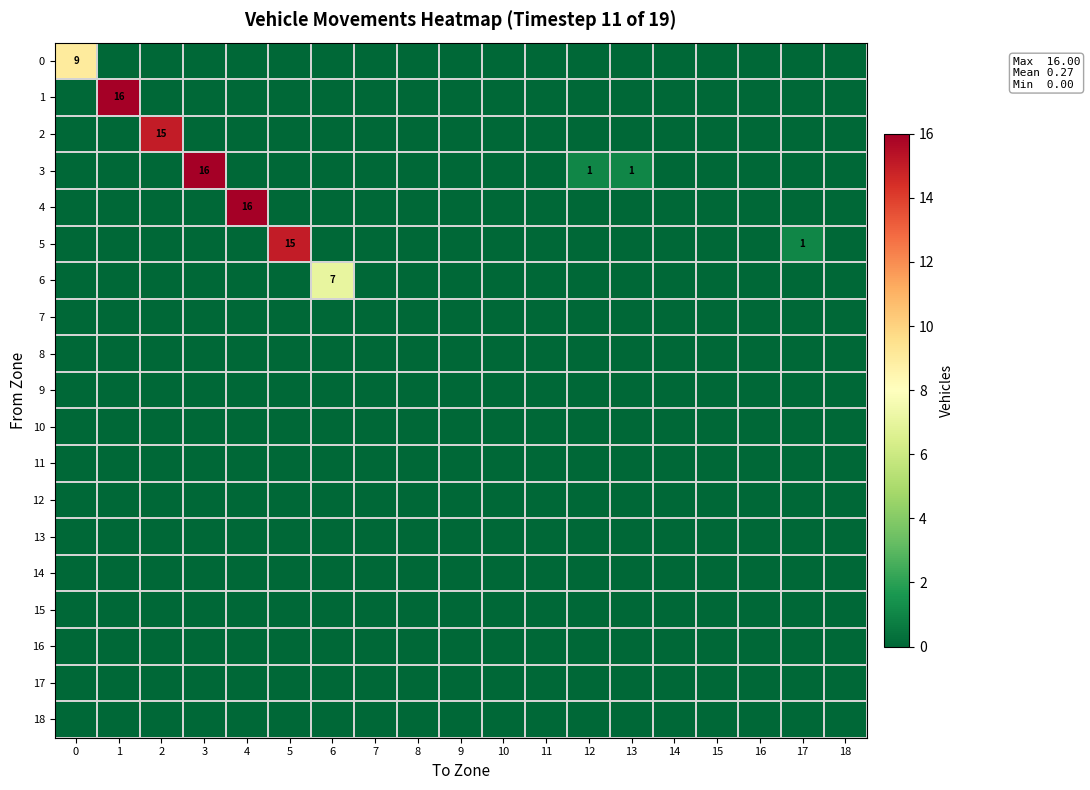

Rank the series by their maximum value, from highest to lowest.

1, 3, 4, 2, 5, 0, 6, 7, 8, 9, 10, 11, 12, 13, 14, 15, 16, 17, 18